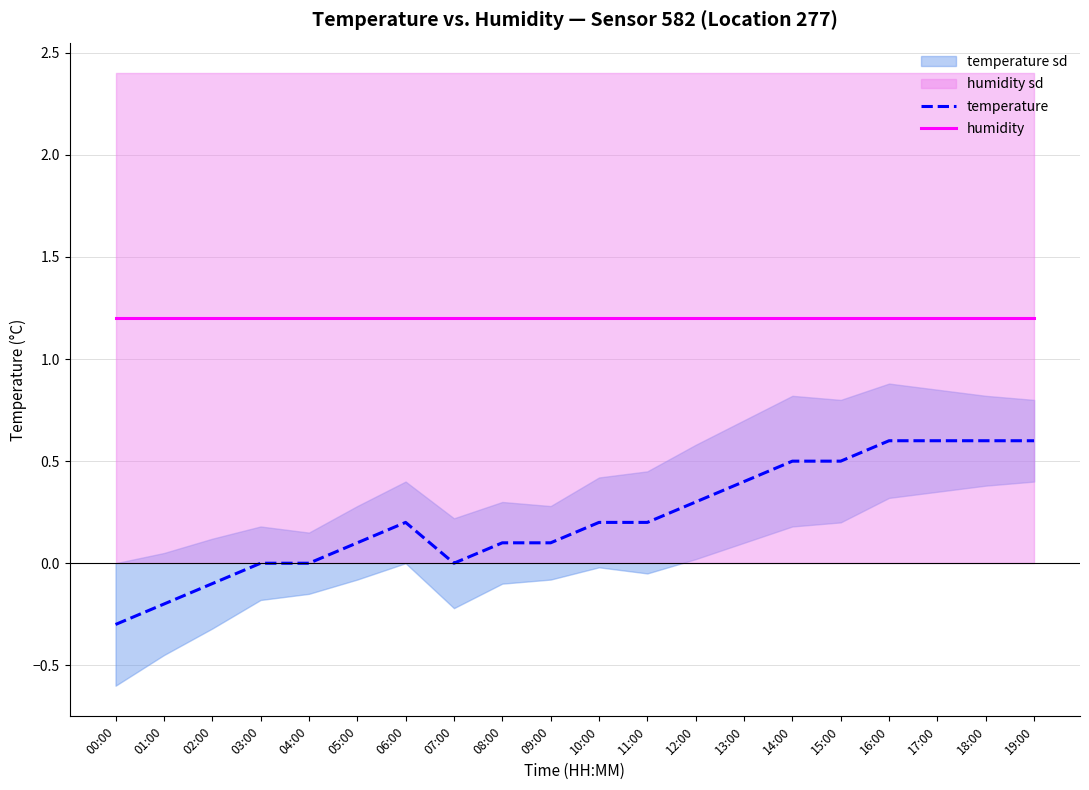

True or false: temperature and humidity intersect in this chart.

False